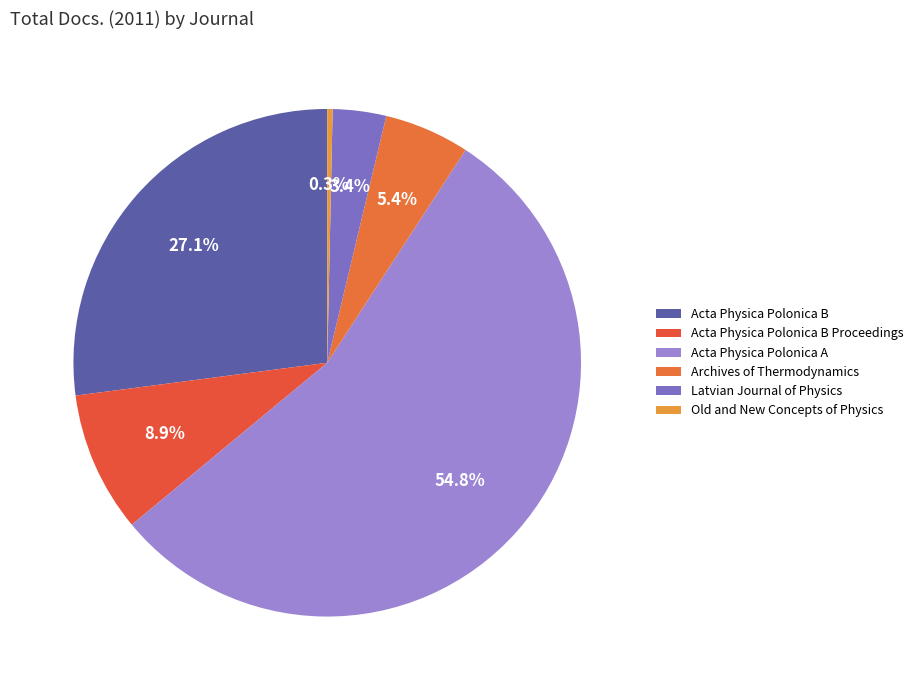

The Acta Physica Polonica B slice represents 27% of the pie. True or false?

True